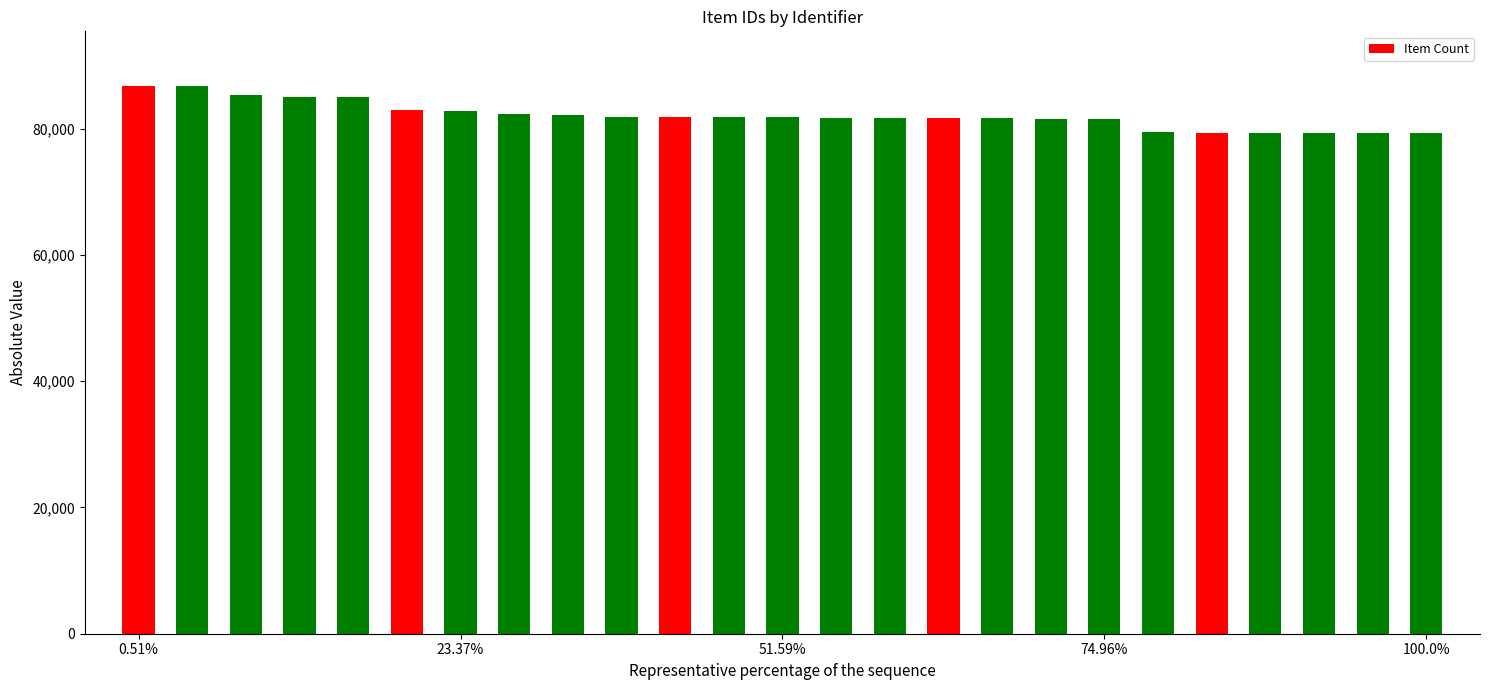

What is the difference between the maximum and second lowest values?

7476